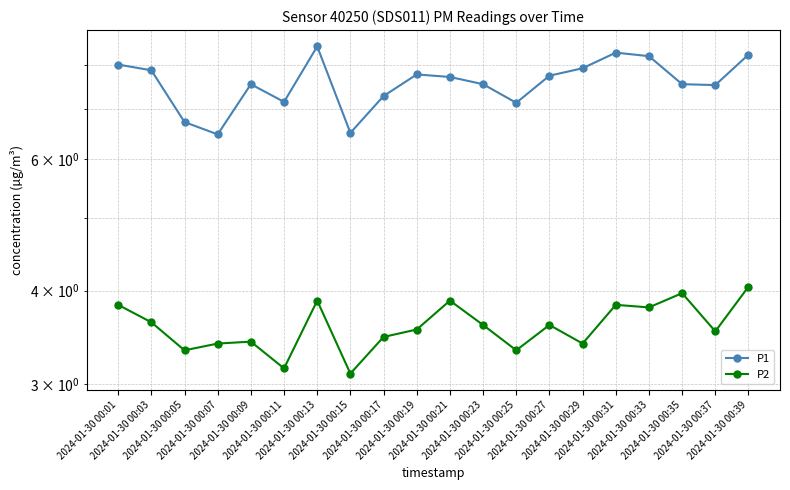

Is the value of P1 at 2024-01-30 00:15 greater than the value of P2 at 2024-01-30 00:23?

Yes